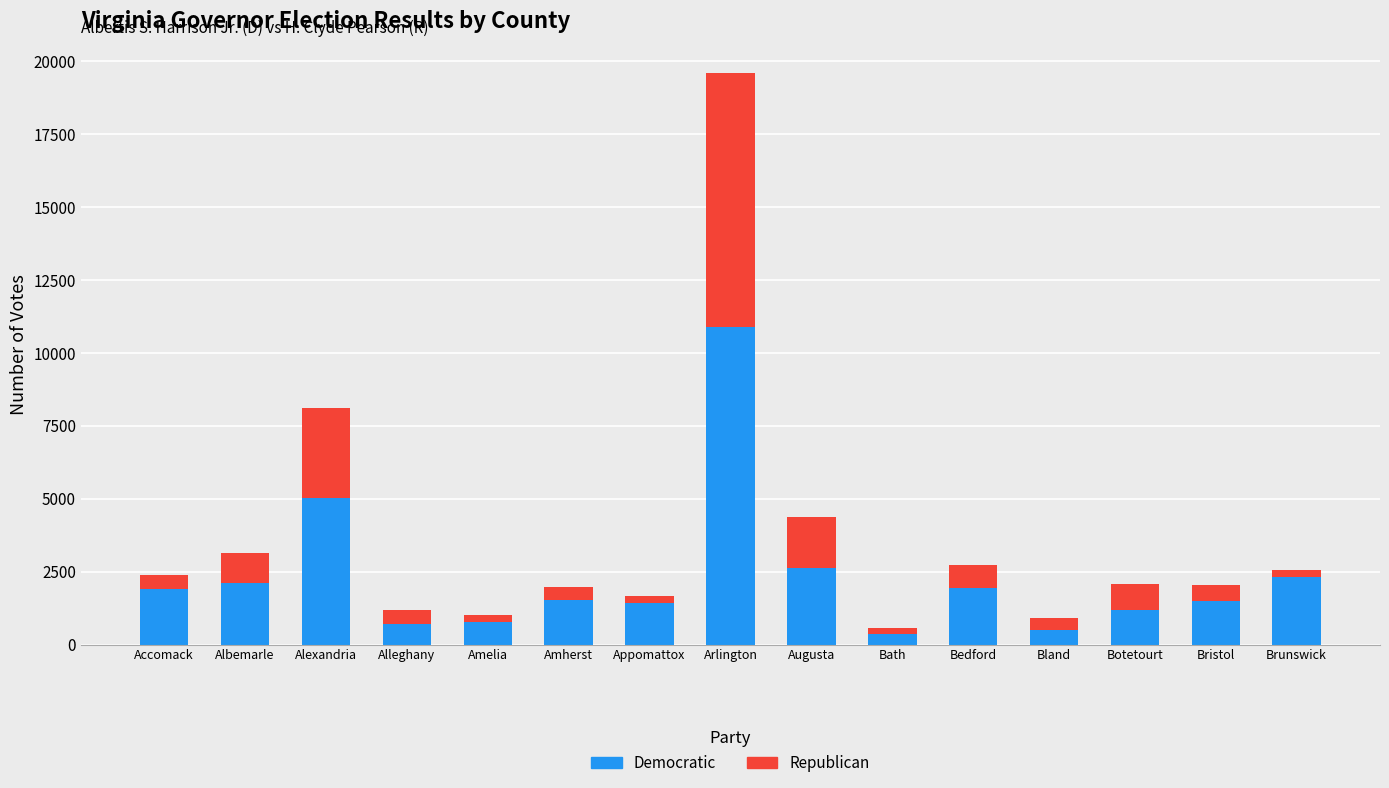

Where is Democratic nearest to the value 5622?

Alexandria